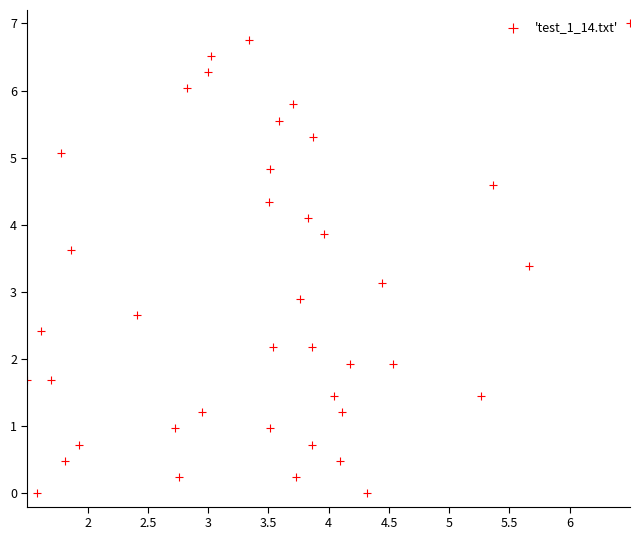

What is the range of X values (max minus min)?

5.0